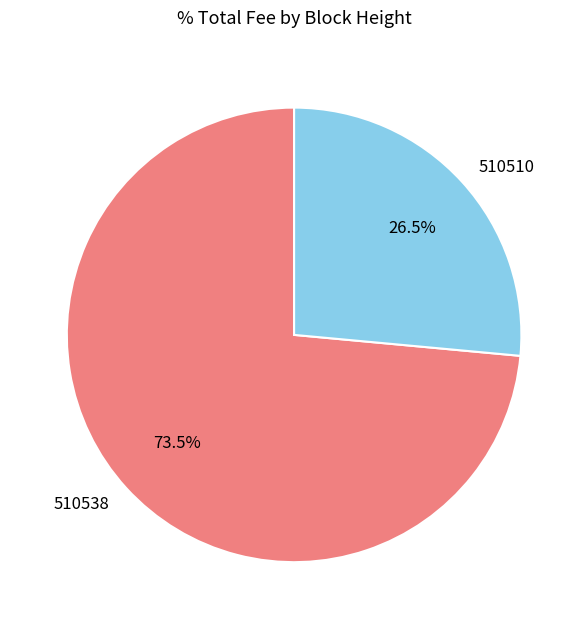

What is the smallest slice in the pie chart?

510510